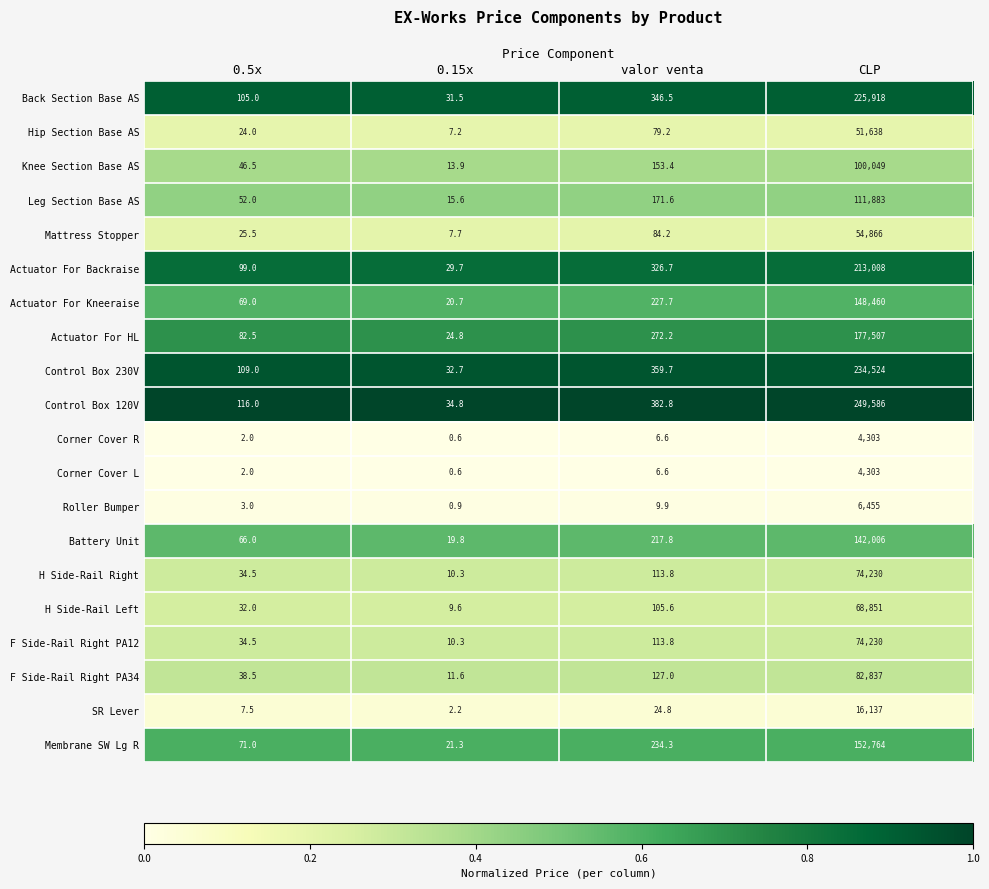

At which label does Actuator For Kneeraise first exceed 227?

valor venta